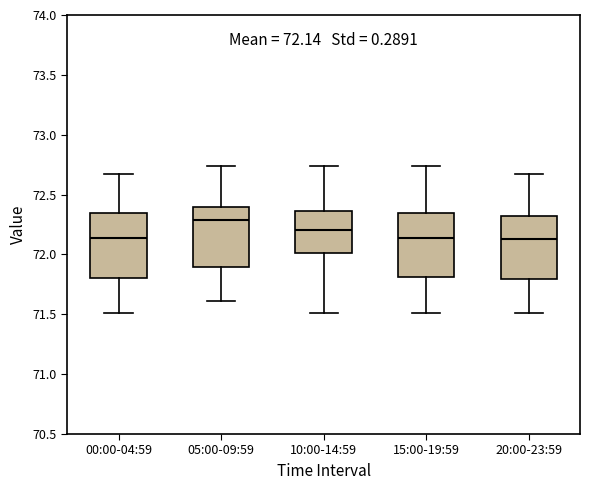

Which box has the highest median line?

05:00-09:59